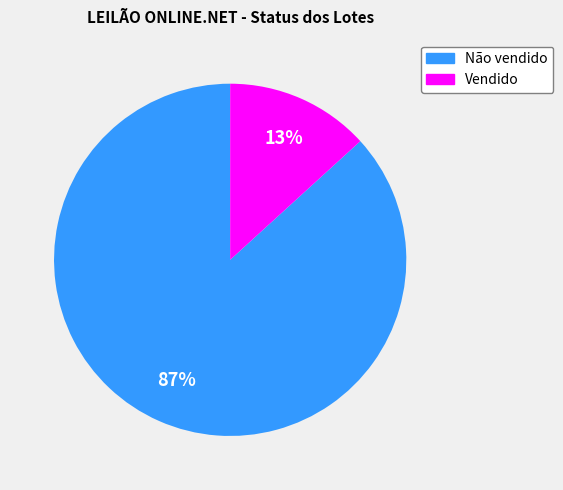

Between Não vendido and Vendido, which is larger?

Não vendido